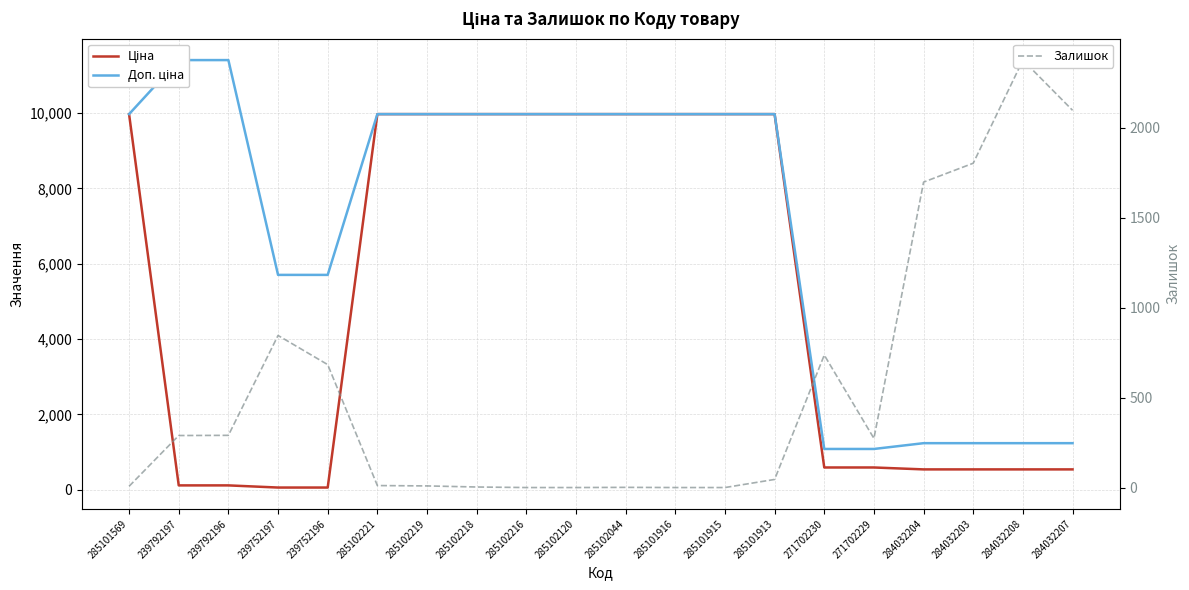

What is the total value across all series at 285102120?

19950.0